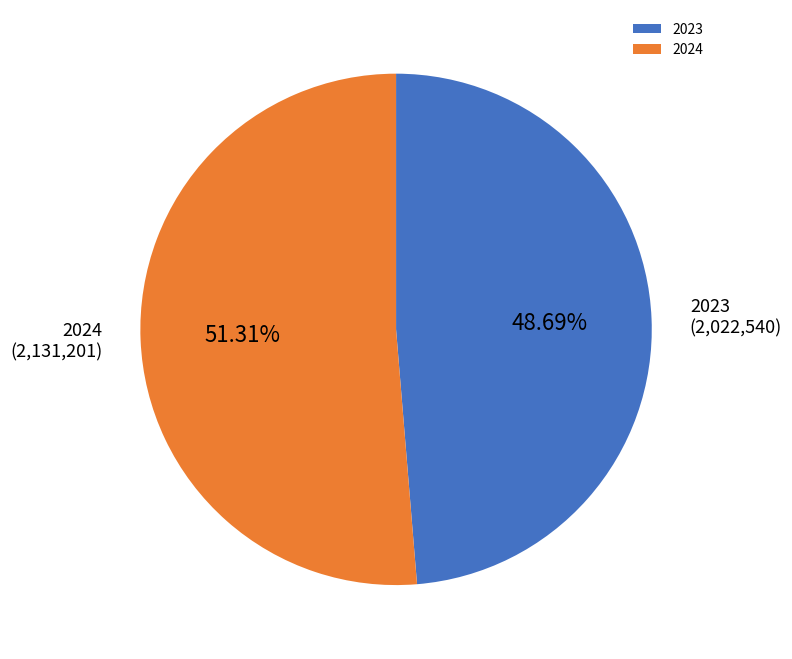

What is the majority slice?

2024